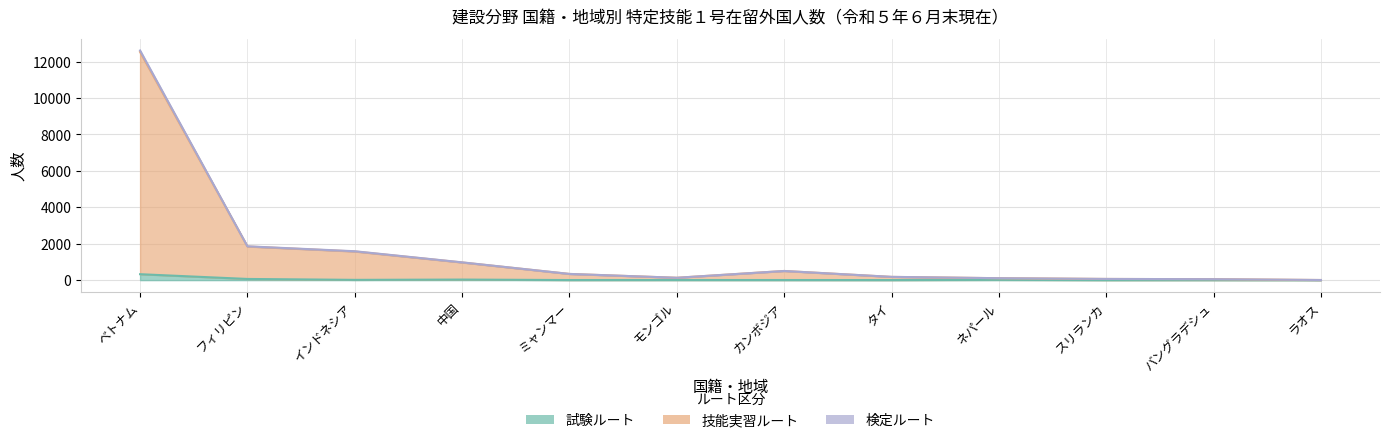

Is it true that 技能実習ルート equals 190 at モンゴル?

False